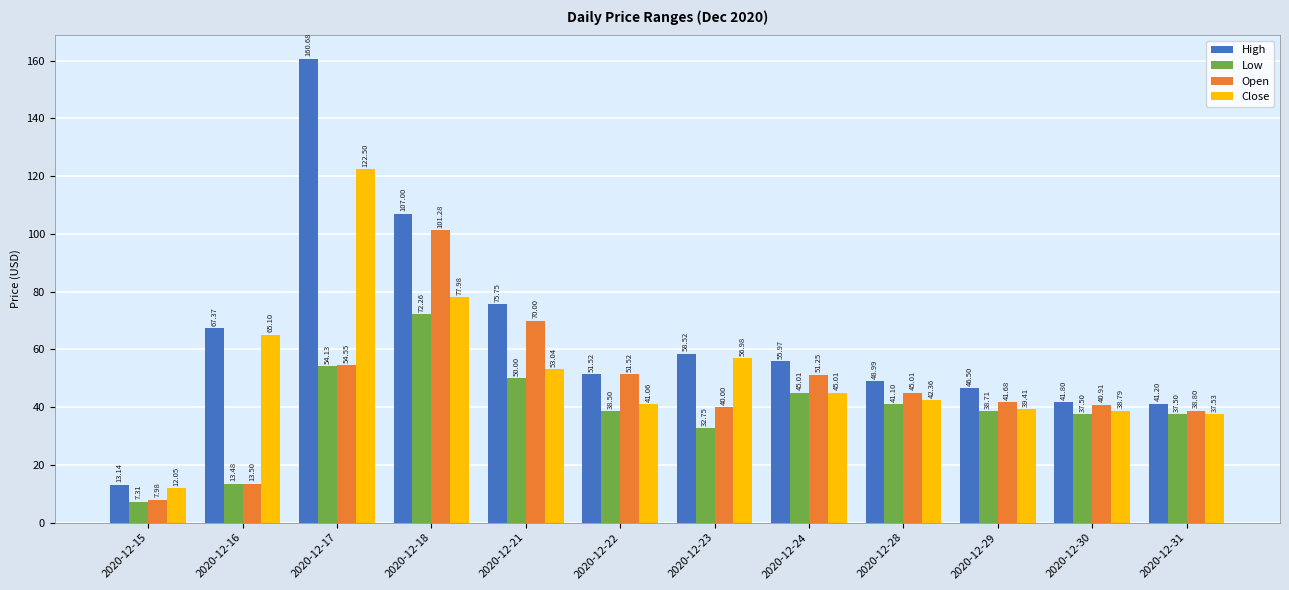

At which label is Low closest to 39?

2020-12-29